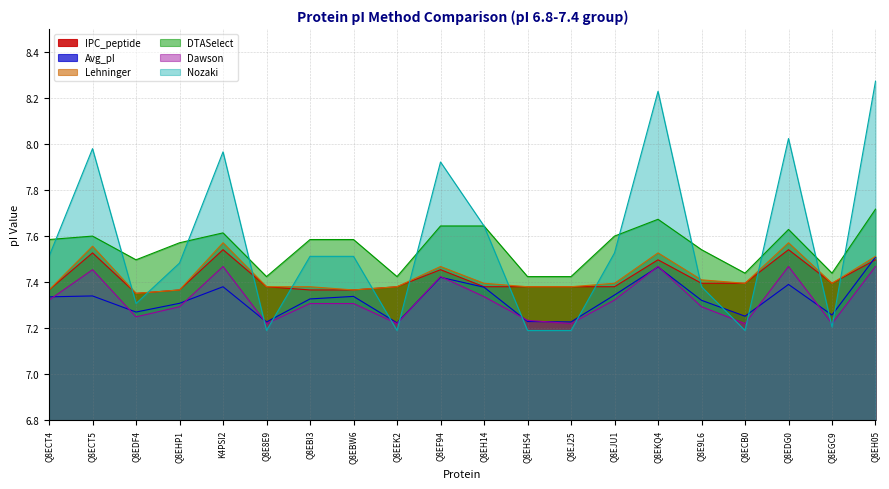

At how many categories does at least one series exceed 7?

20